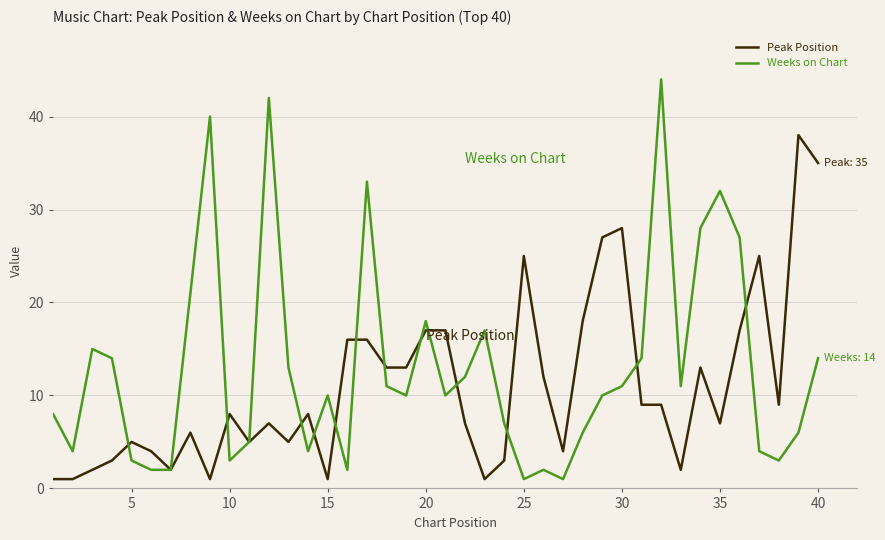

What are all the series names shown in the legend?

Peak Position, Weeks on Chart